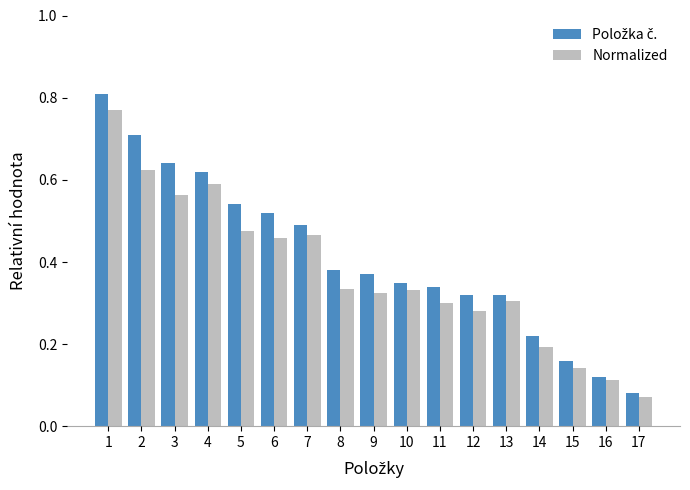

At how many categories does at least one series exceed 0?

17